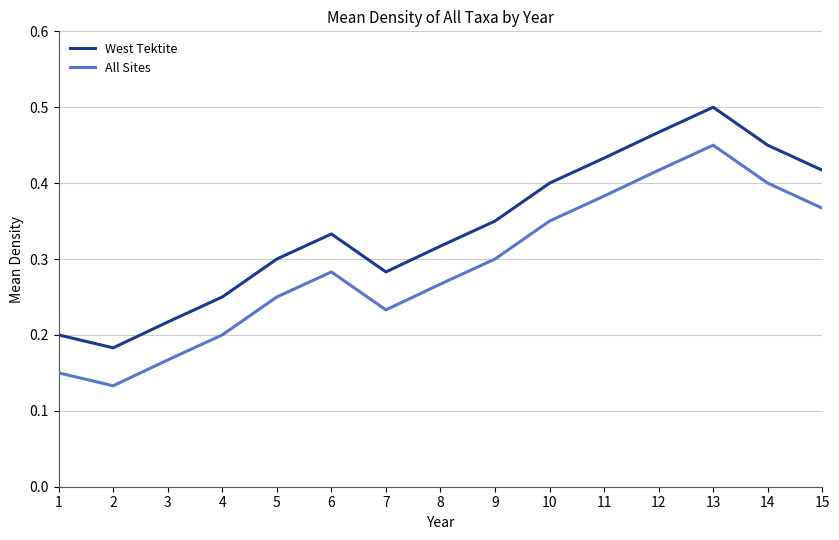

True or false: West Tektite and All Sites intersect in this chart.

False